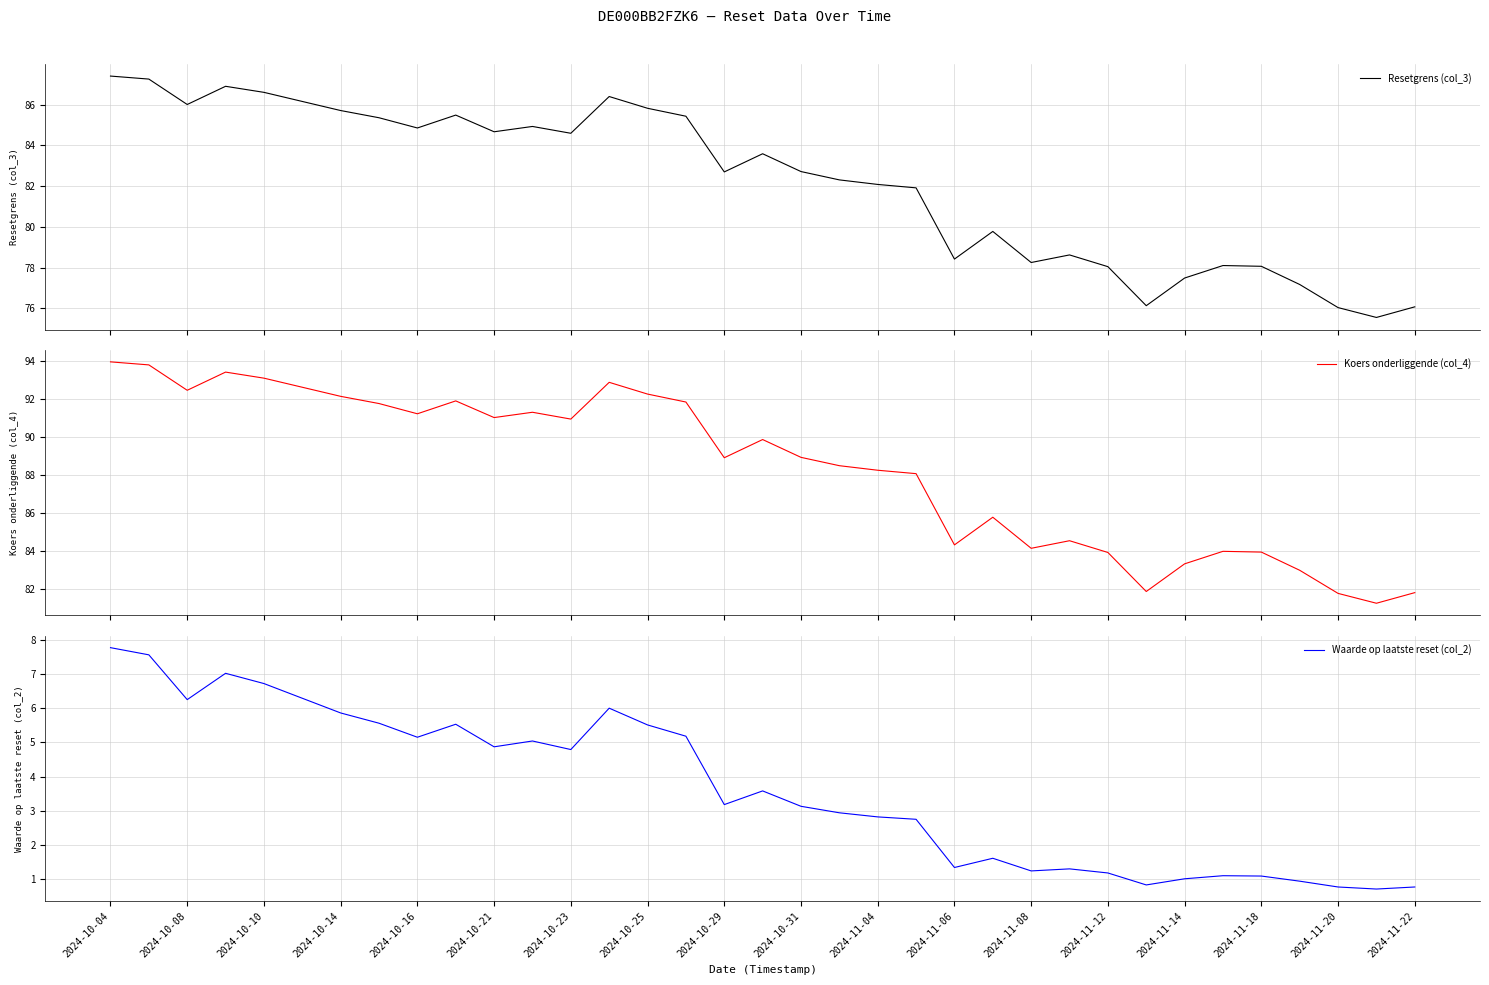

How many lines are shown in the chart?

3